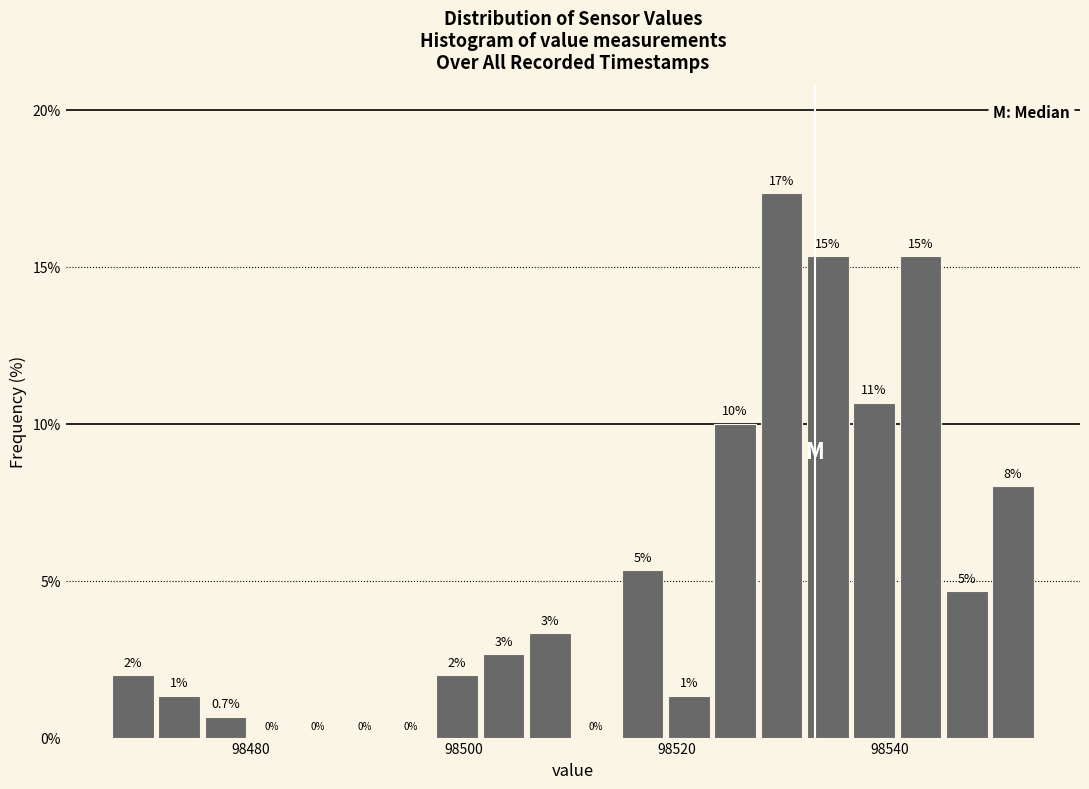

Read against the x-axis, roughly where is the centre of the tallest bar?

98530